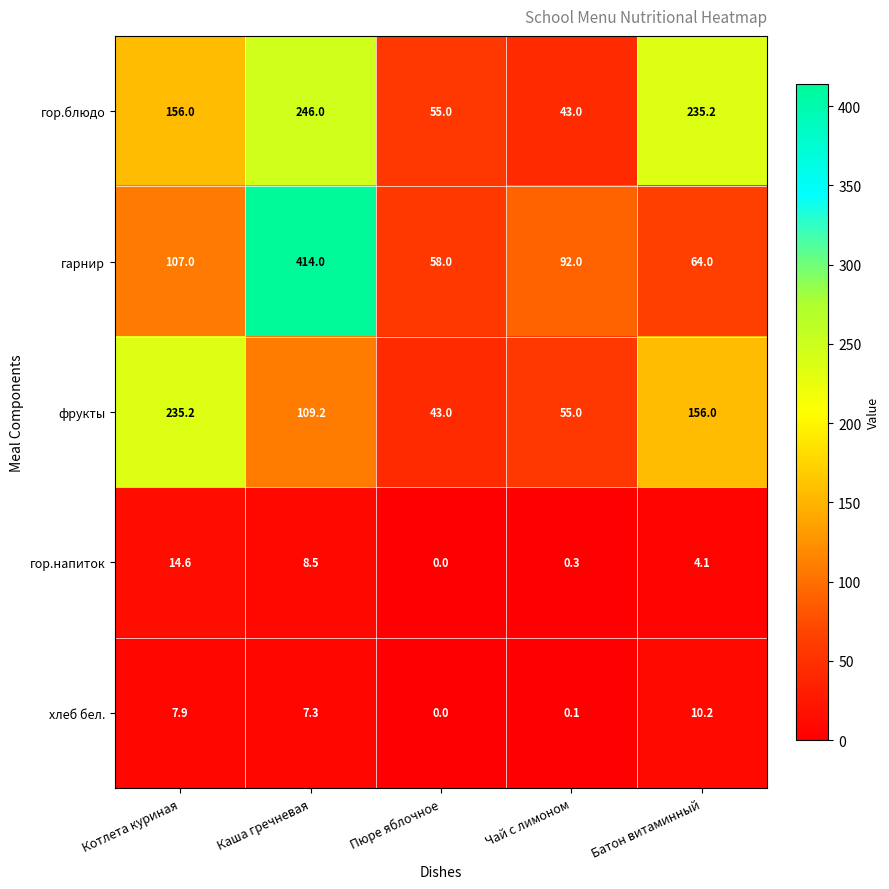

At which label is фрукты closest to 139?

Батон витаминный